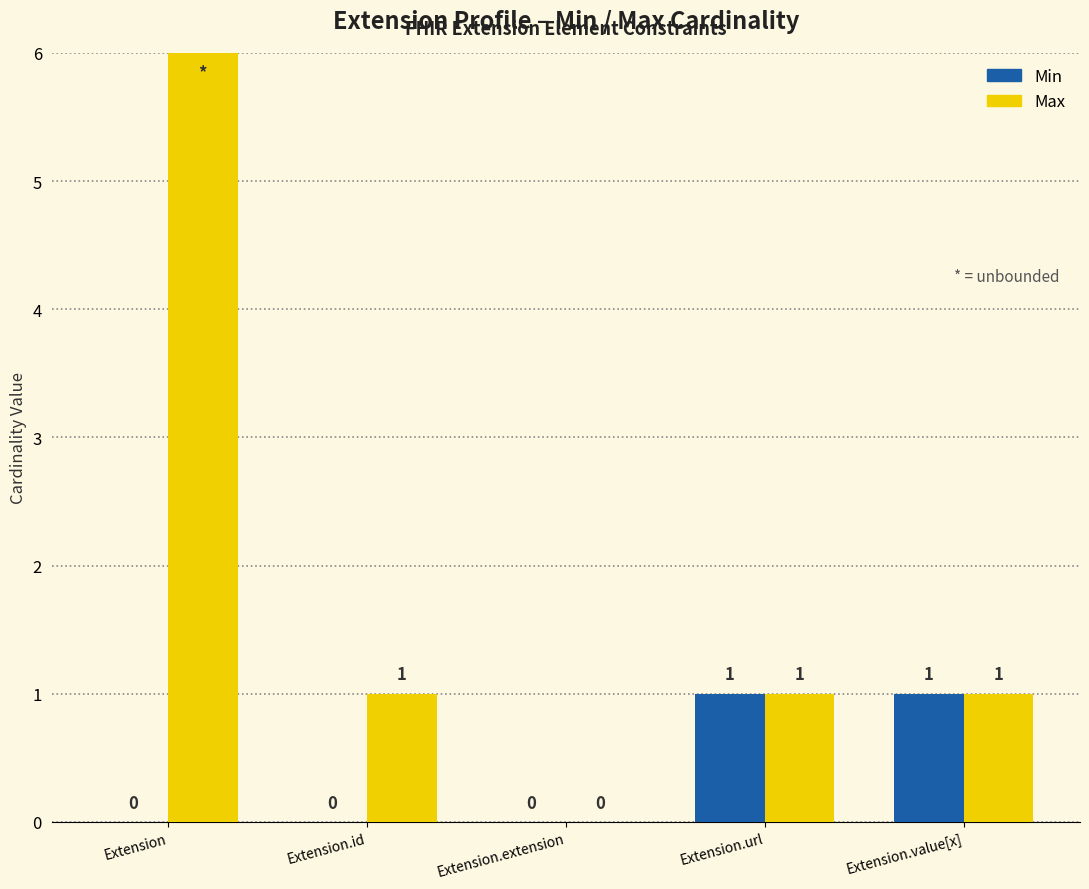

At which category is the sum across all series the highest?

Extension